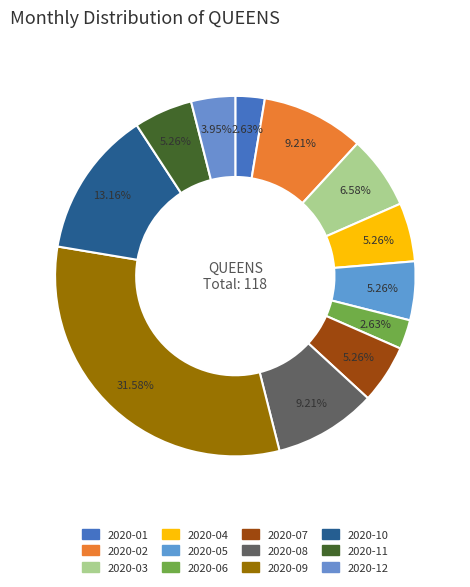

Is it true that 2020-11 is 5% of the pie?

True